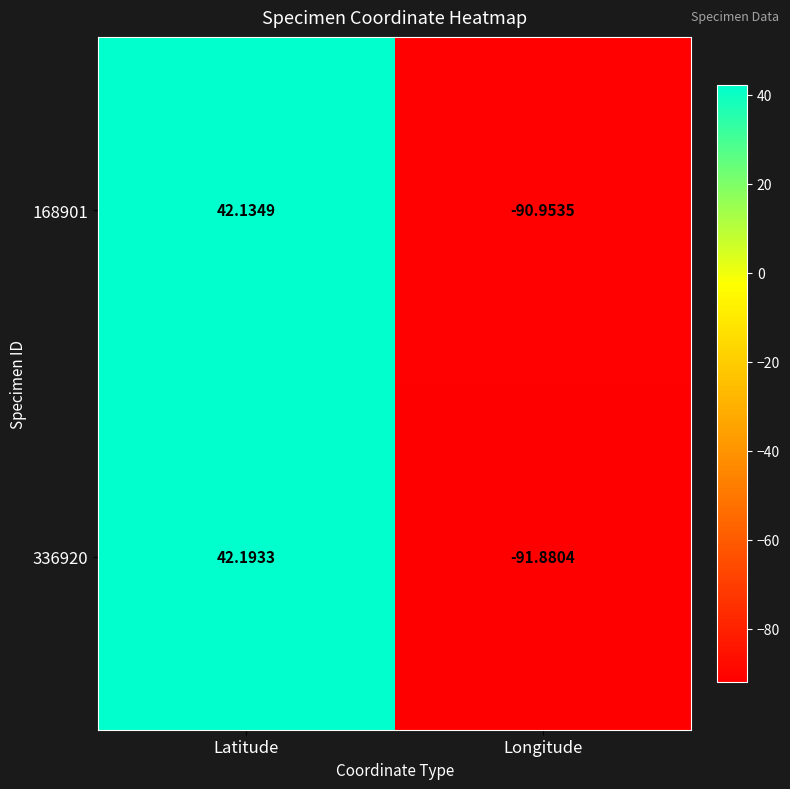

Is the value of 336920 at Longitude greater than the value of 168901 at Longitude?

No